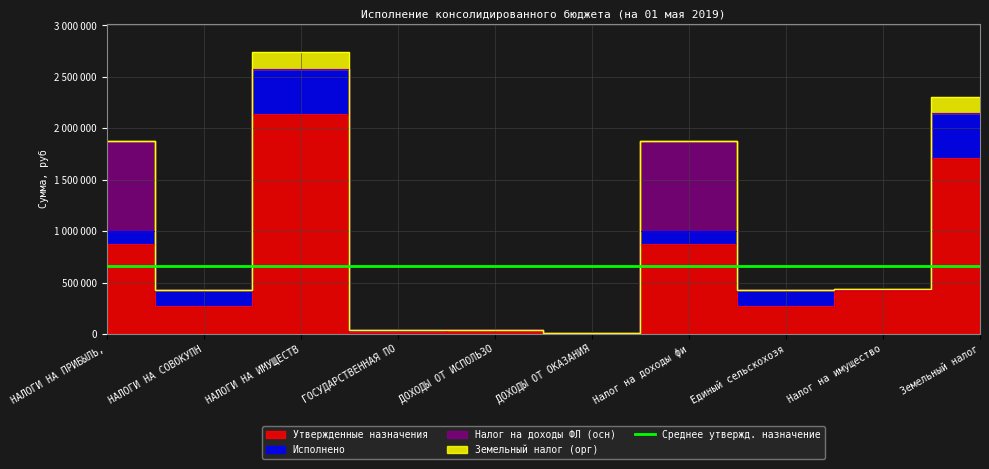

How many values in the Налог на доходы ФЛ (осн) series exceed 0?

2